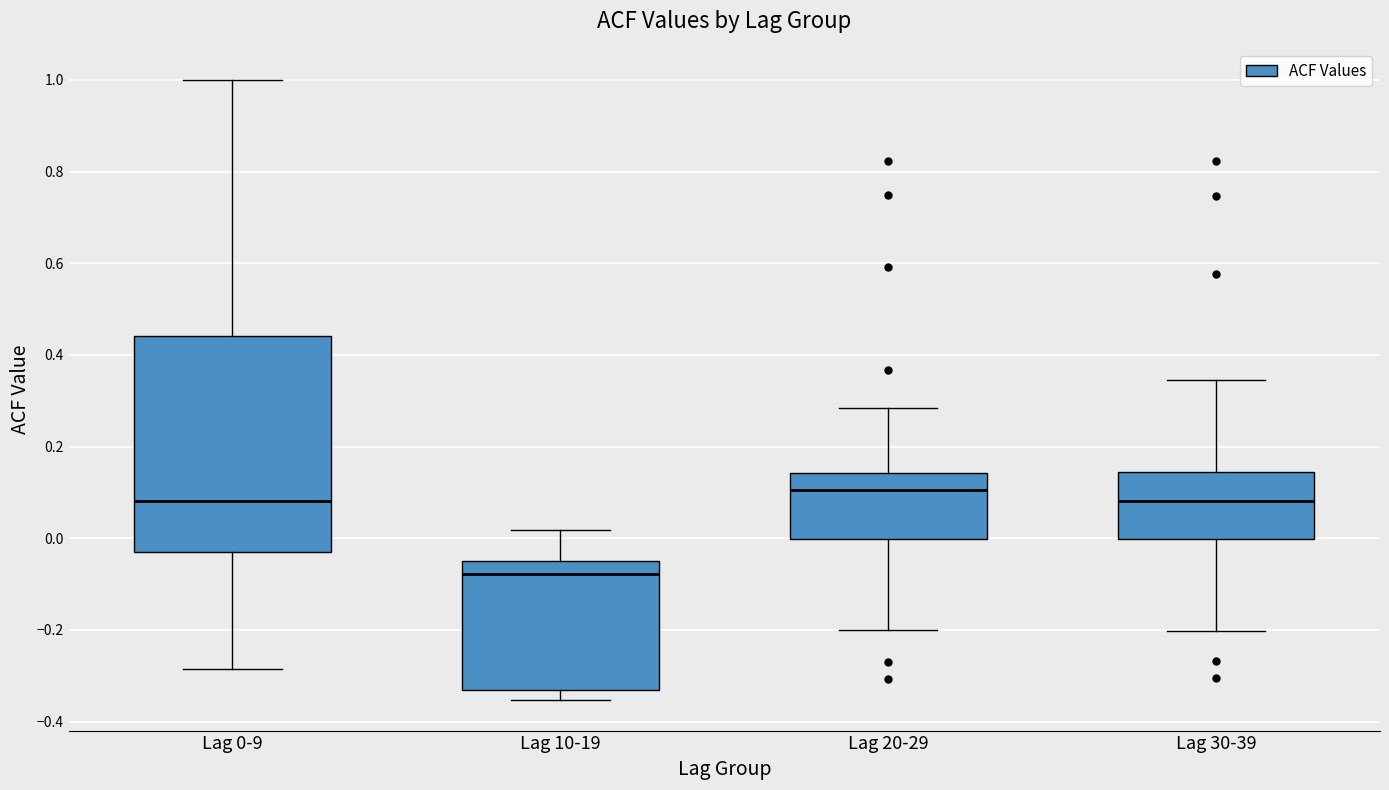

Which box has the lowest median line?

Lag 10-19